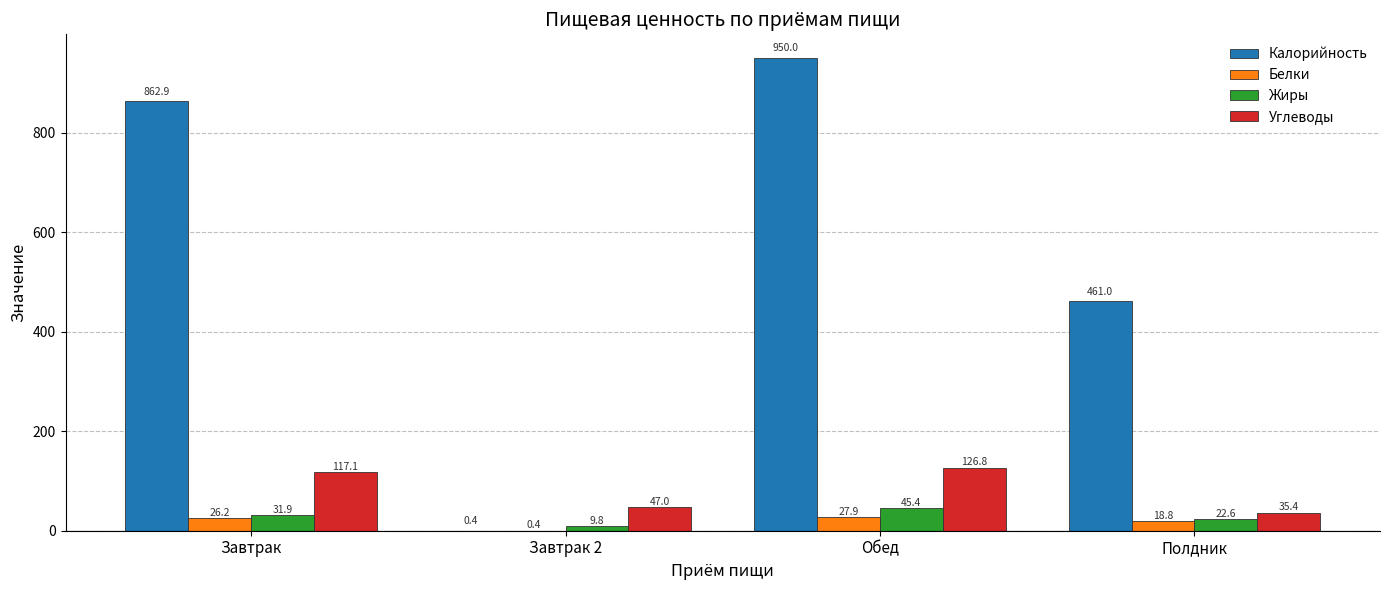

What is the sum of the Белки values at Завтрак and Завтрак 2?

26.6